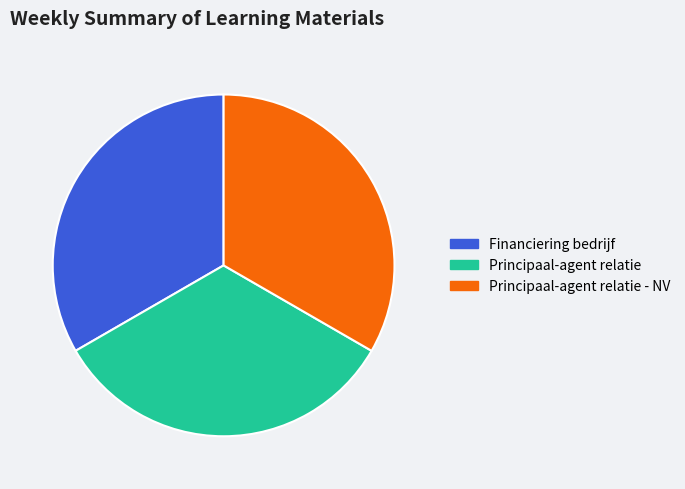

Approximately how many times larger is the value at Principaal-agent relatie compared to Principaal-agent relatie - NV?

1.0